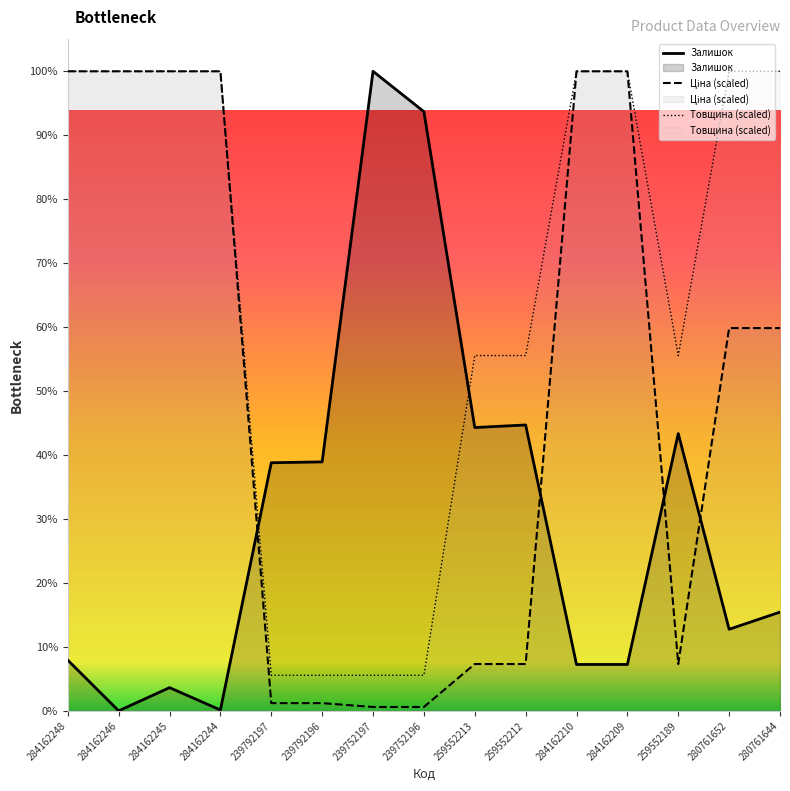

What is the value of the Ціна point at the 11th from the left?

745.0